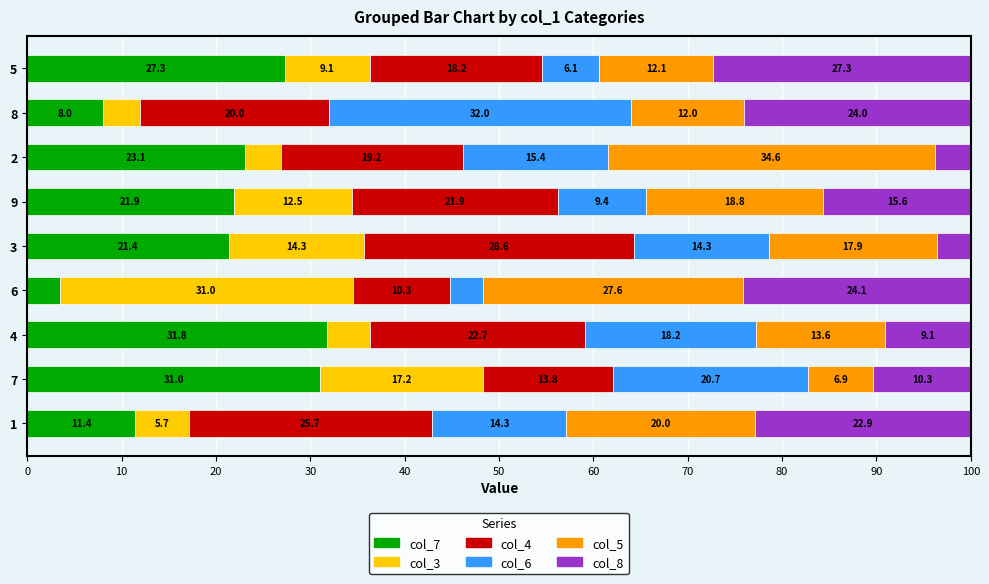

What is the difference between the maximum and minimum values in the col_7 series?

28.4